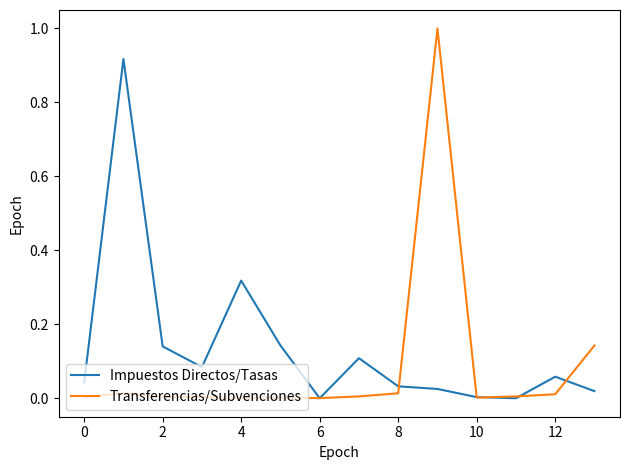

Which series has the largest range (max minus min)?

Transferencias/Subvenciones